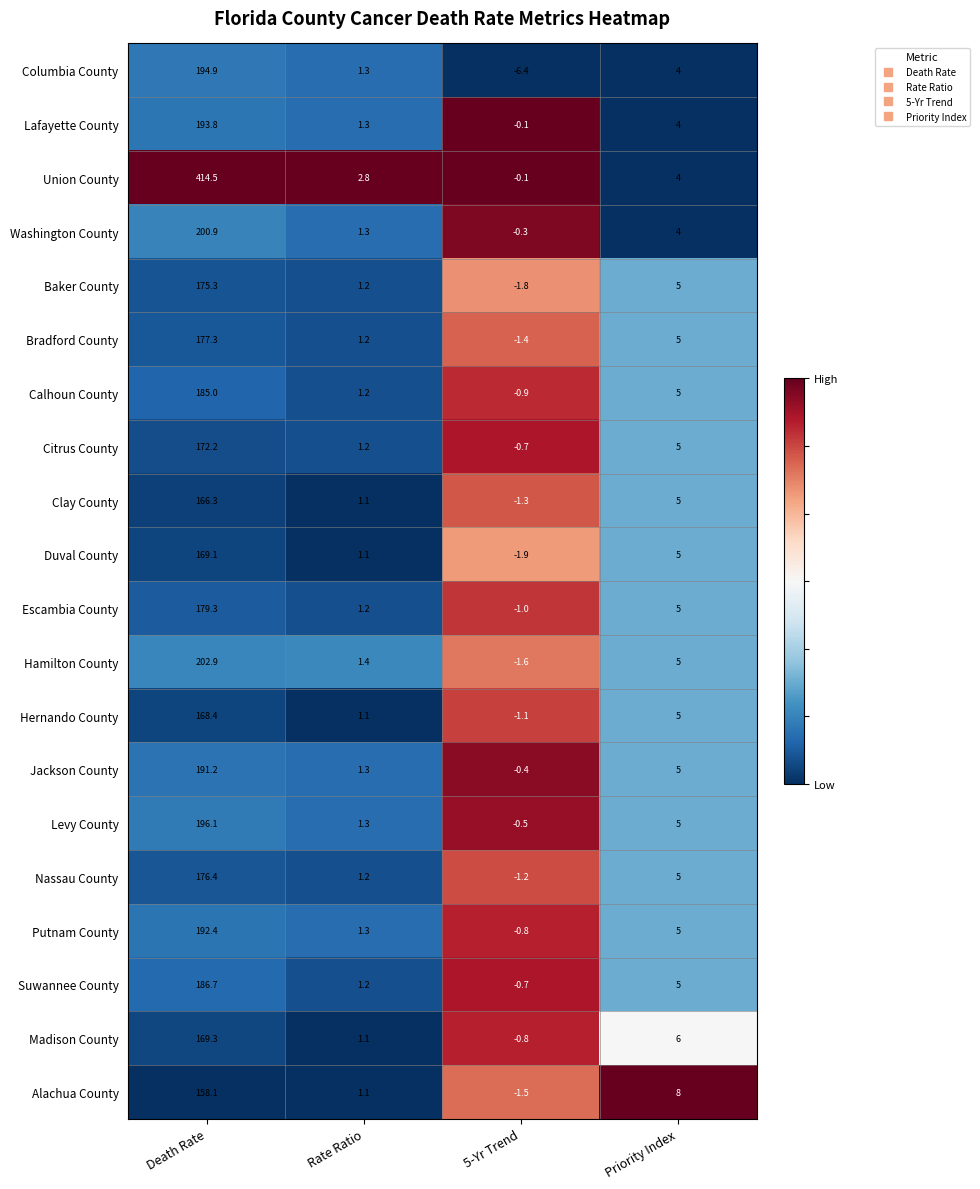

What is the difference between the maximum and minimum values in the Duval County series?

171.0